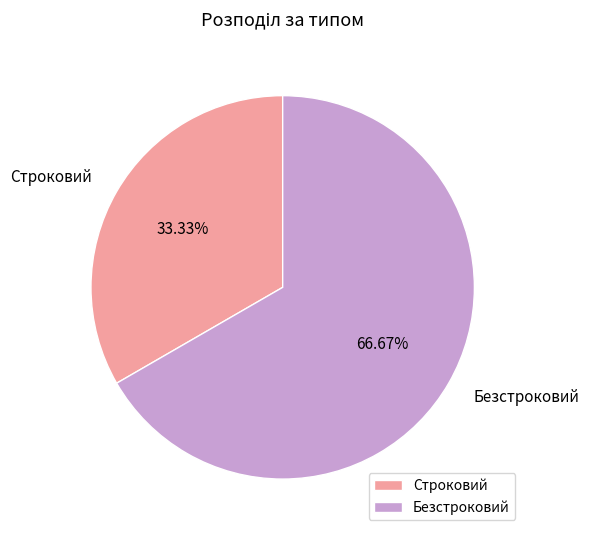

What percentage do Безстроковий and Строковий together represent?

100.0%